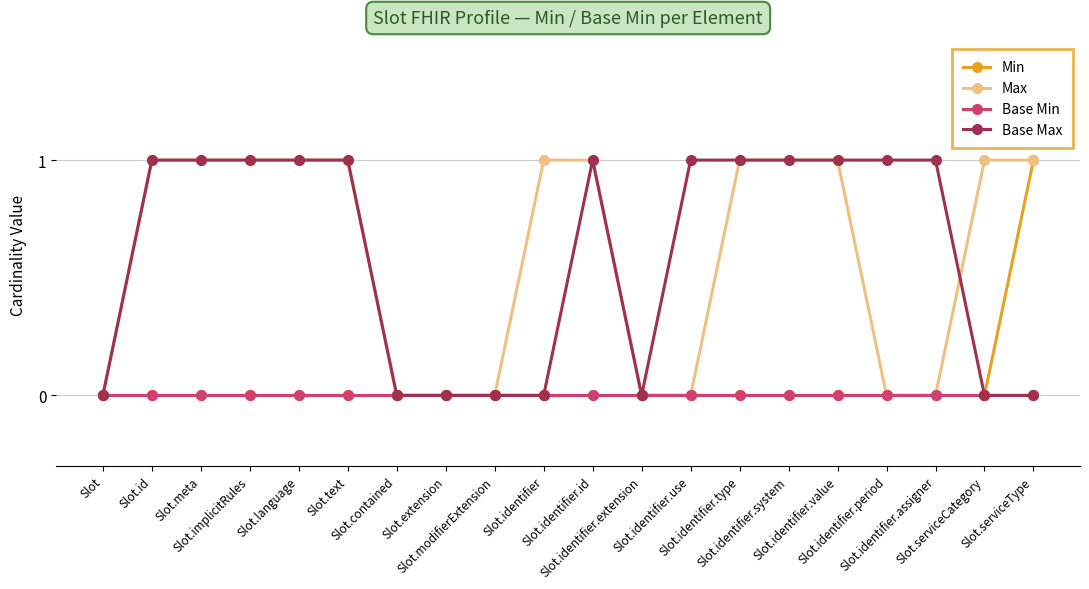

What is the value of the Max point at the 19th from the left?

1